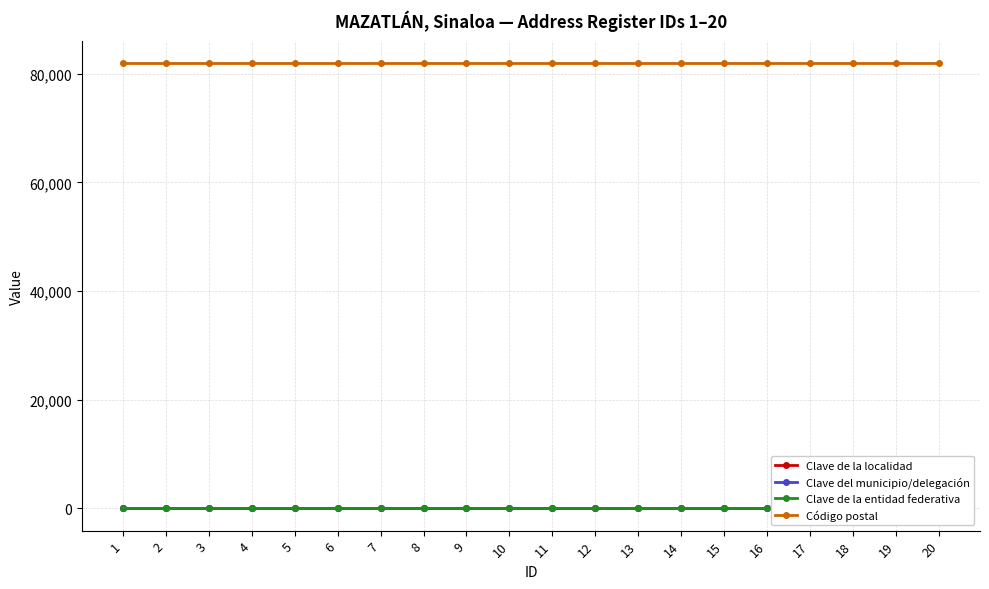

Which has a higher value, 20 or 4?

20